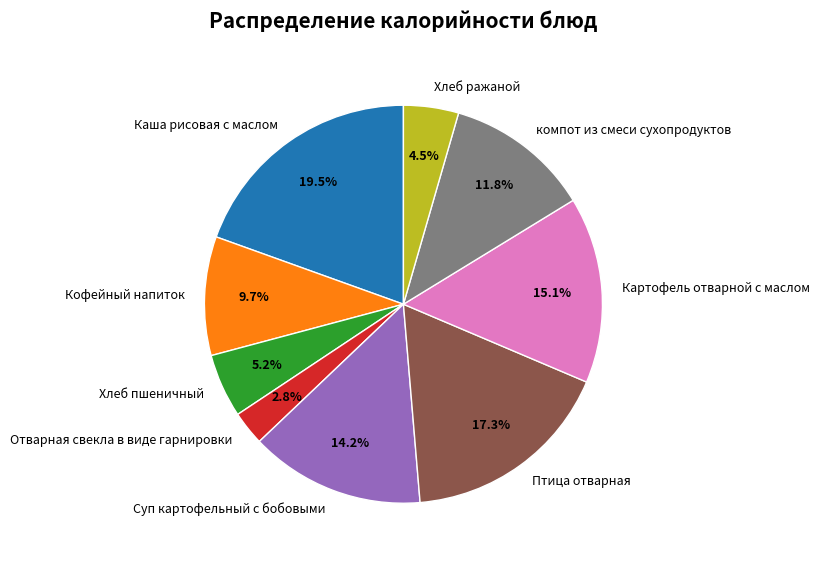

Does Кофейный напиток represent more than half of the total?

No